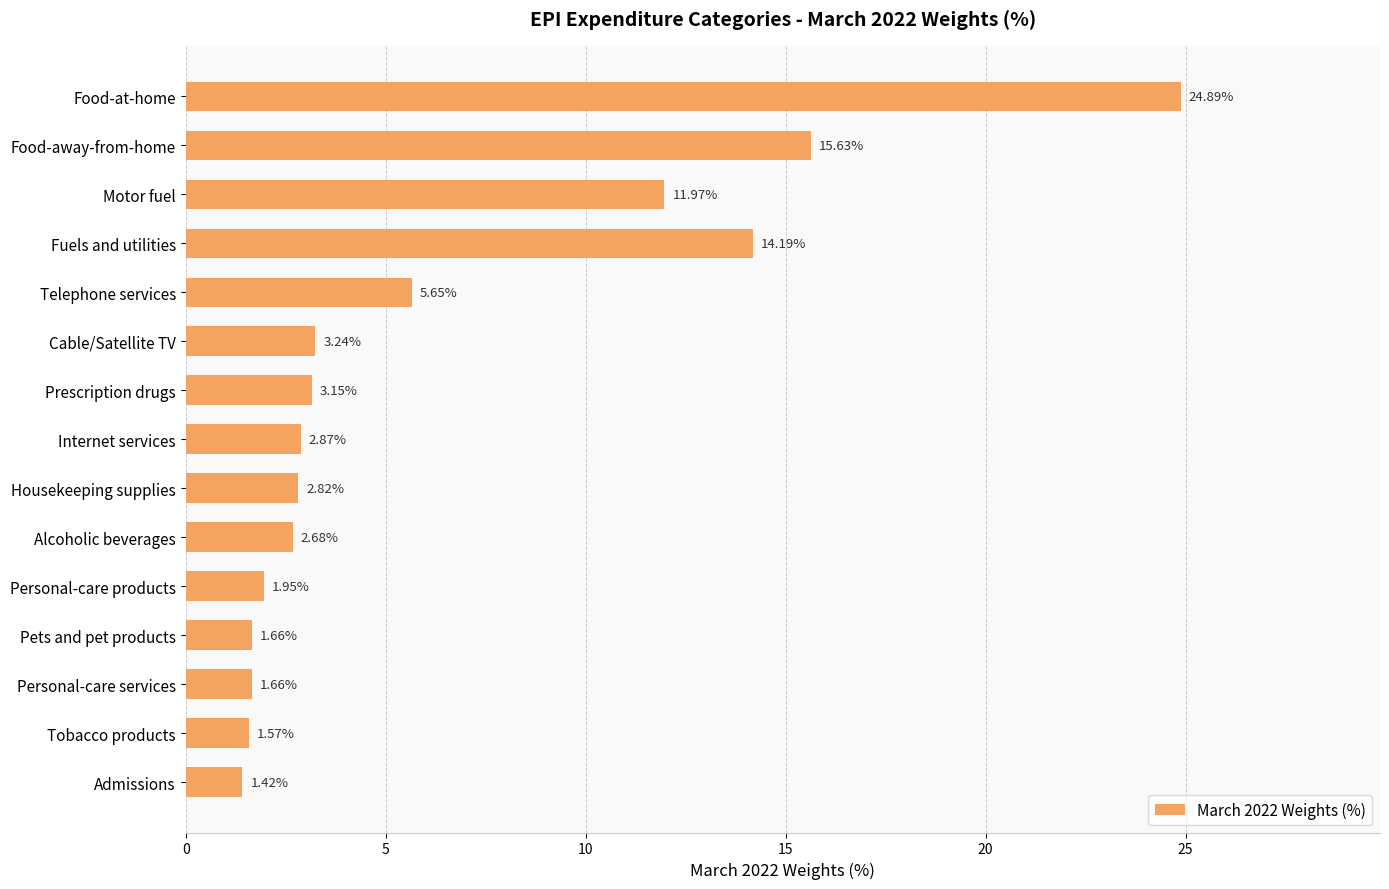

What is the sum of all values?

95.4